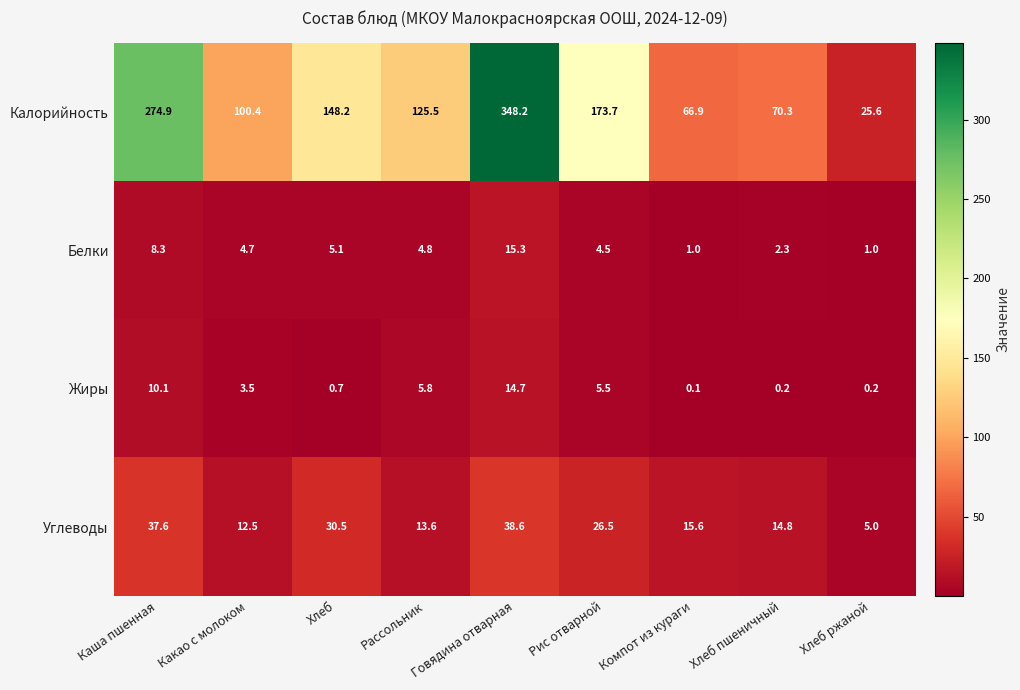

At which category is the sum across all series the highest?

Говядина отварная